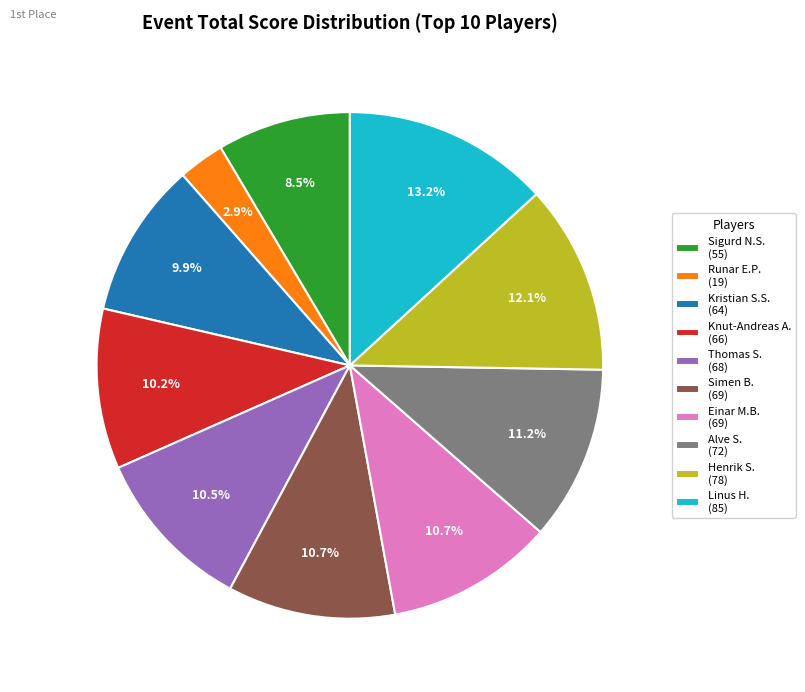

Between Sigurd N.S. (55) and Runar E.P. (19), which is larger?

Sigurd N.S. (55)